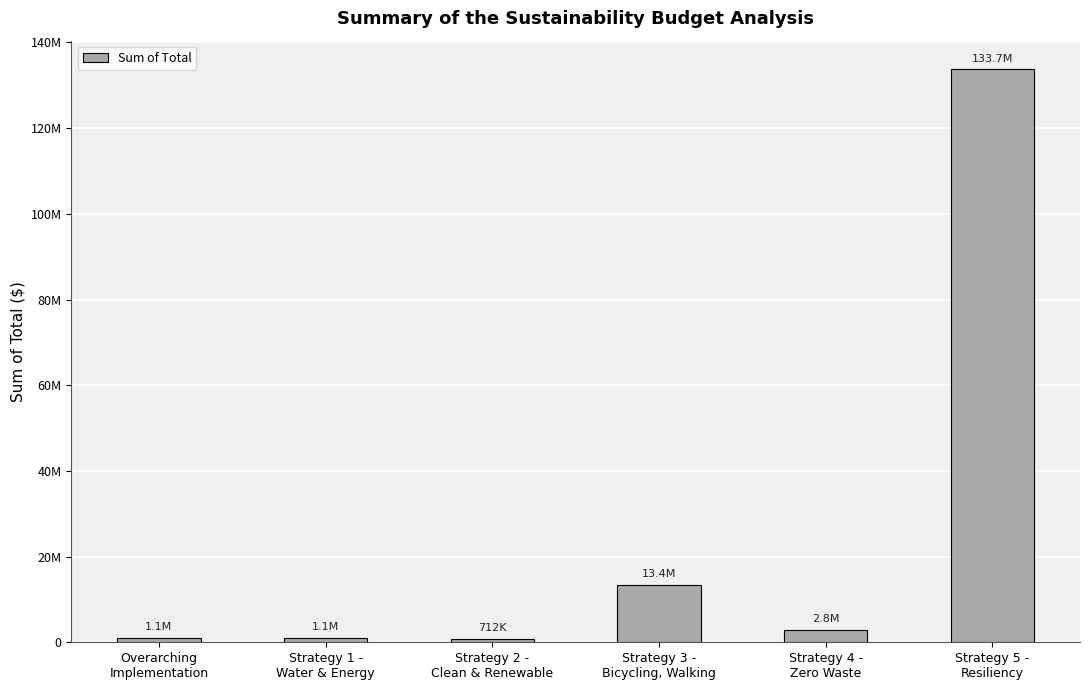

What position from the left is Strategy 2 -
Clean & Renewable?

3